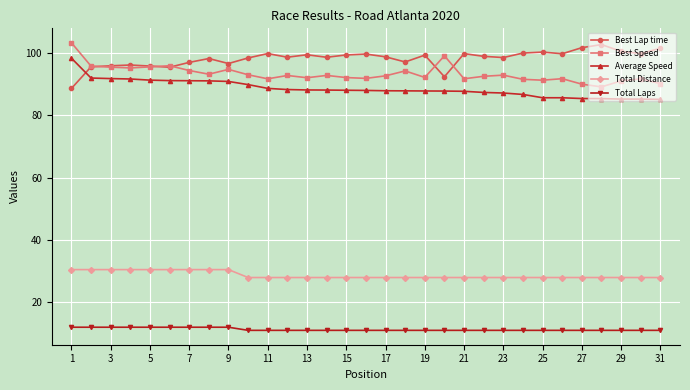

Which series has the largest total across all categories?

Best Lap time